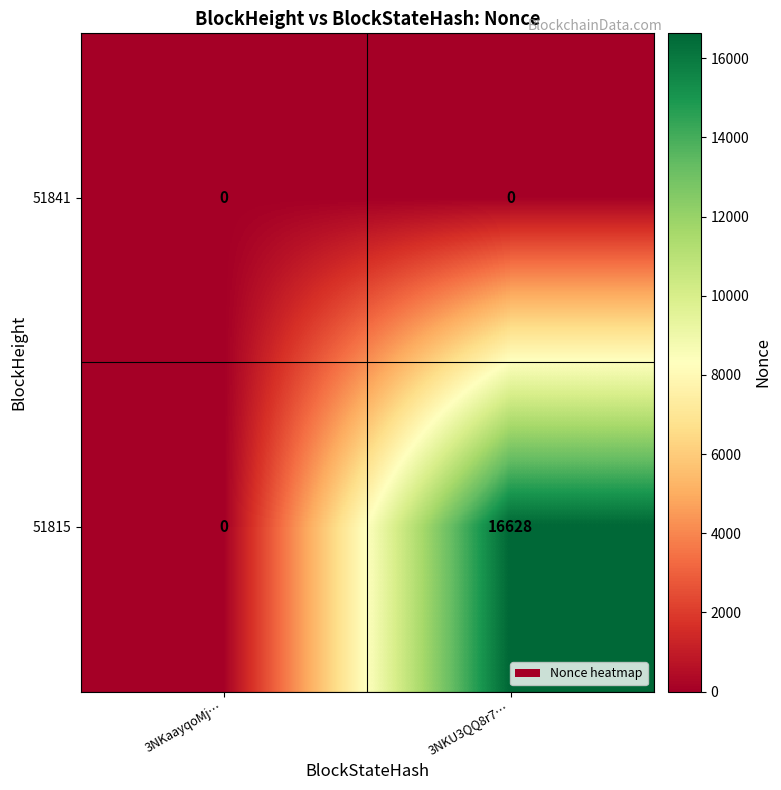

Reading left to right, what are all the values shown in this chart?

51841: 0	0
51815: 0	16628